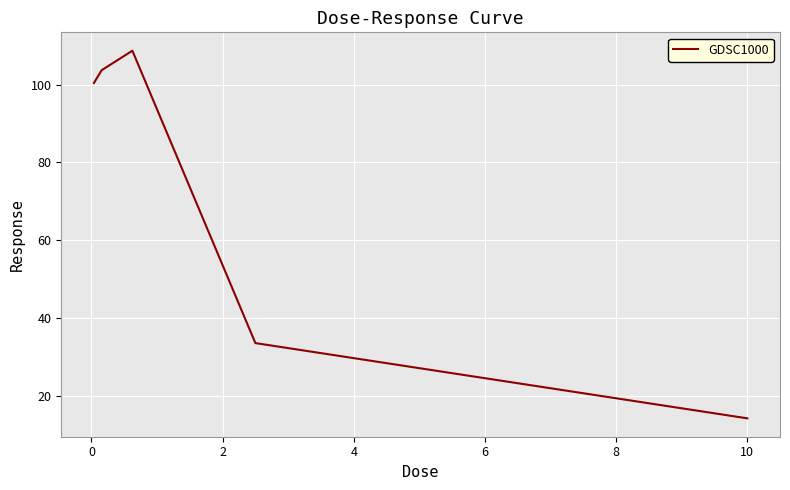

What is the difference between the second highest and second lowest values?

70.0